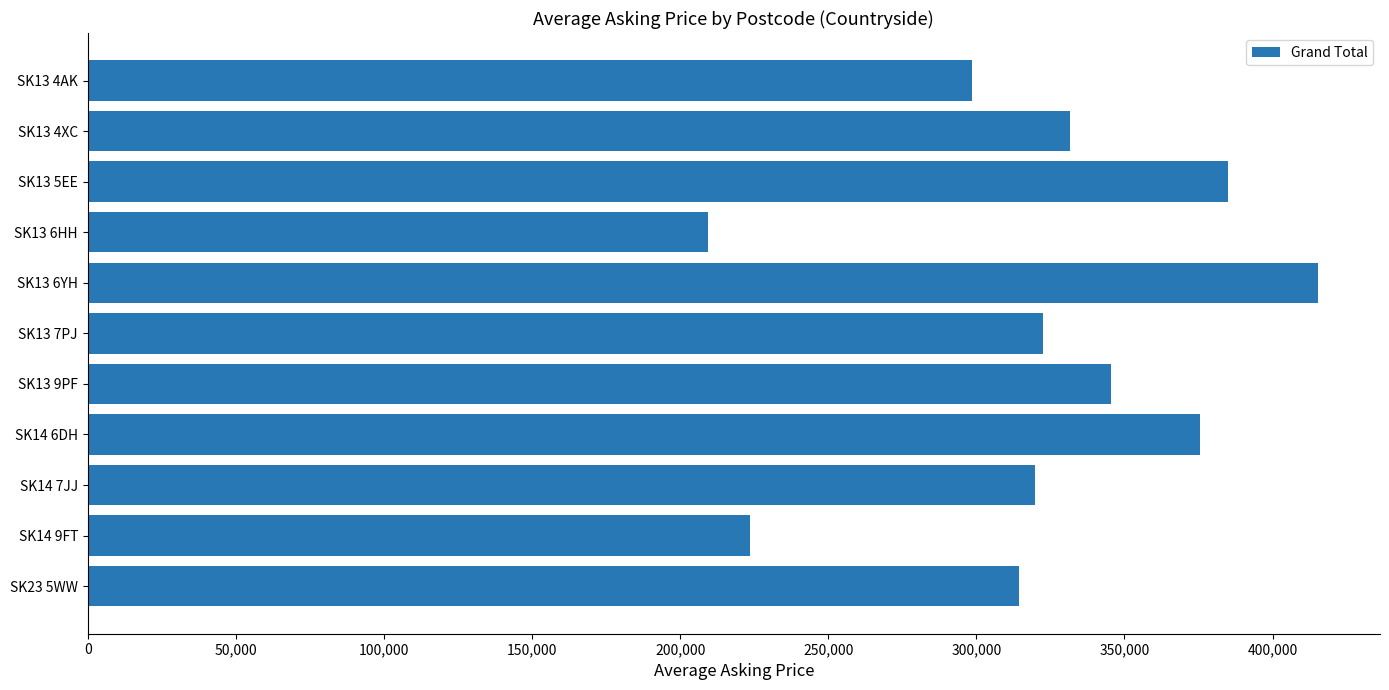

What is the label of the 6th bar from the top?

SK13 7PJ